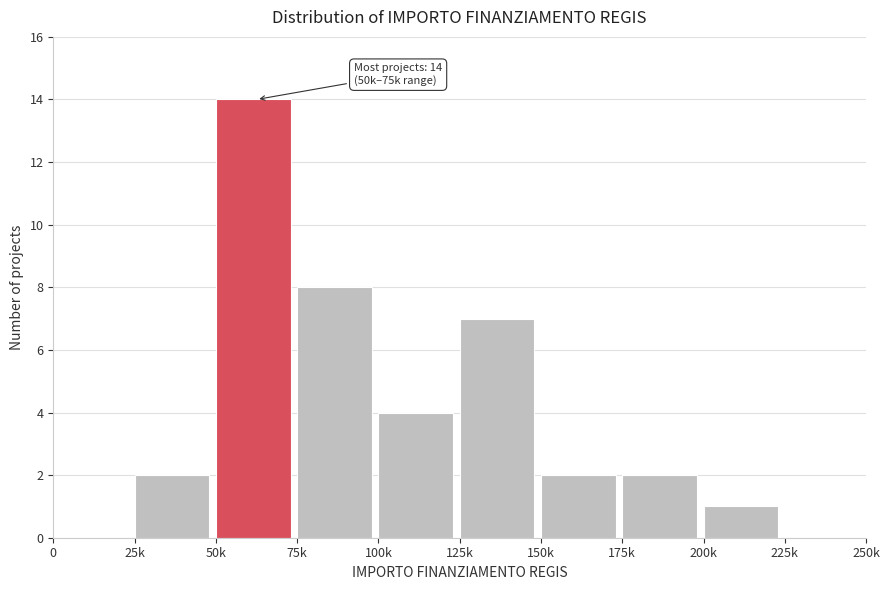

Reading right to left, what are all the values shown in this chart?

225k=0	200k=1	175k=2	150k=2	125k=7	100k=4	75k=8	50k=14	25k=2	0=0